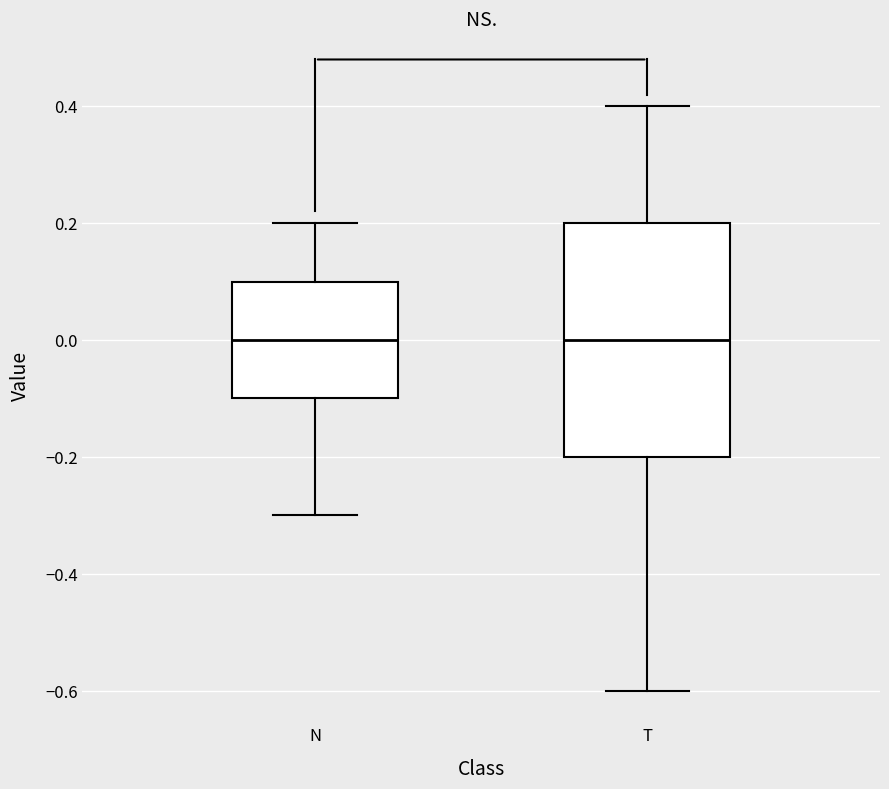

Comparing the boxes themselves (not the whiskers), which one is the tallest?

T